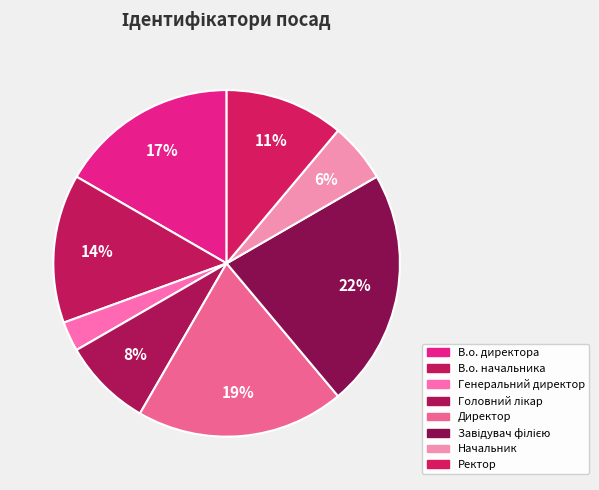

To the nearest percent, what is the combined percentage of В.о. директора and Завідувач філією?

39%